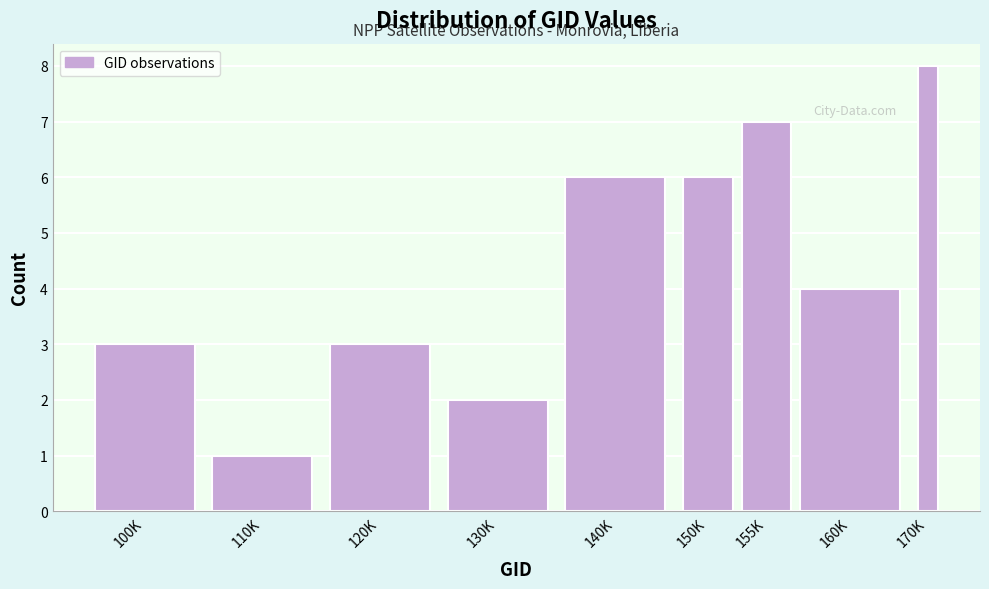

Reading left to right, transcribe all the data shown in this chart.

3	1	3	2	6	6	7	4	8